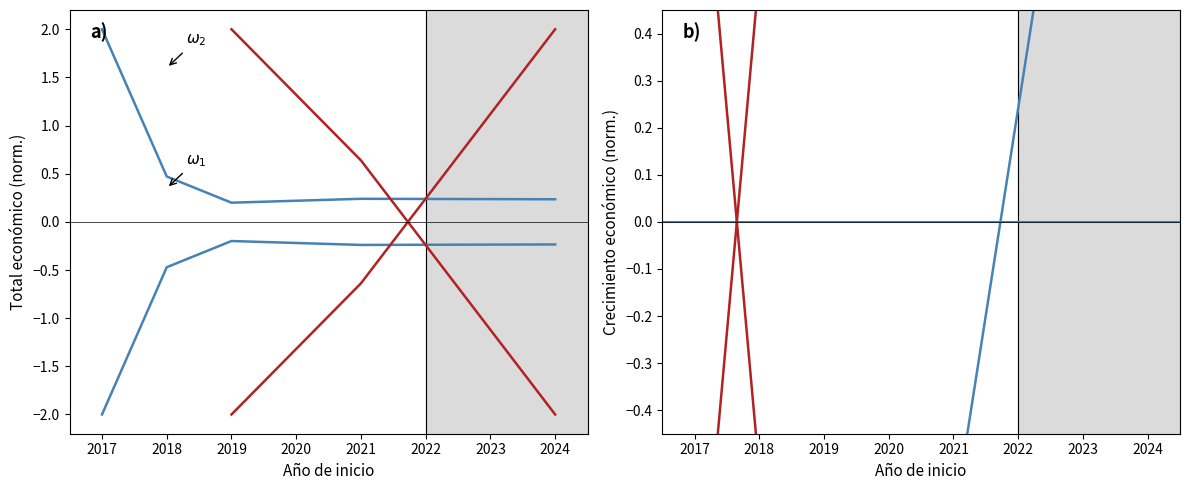

At which category is the sum across all series the highest?

2024